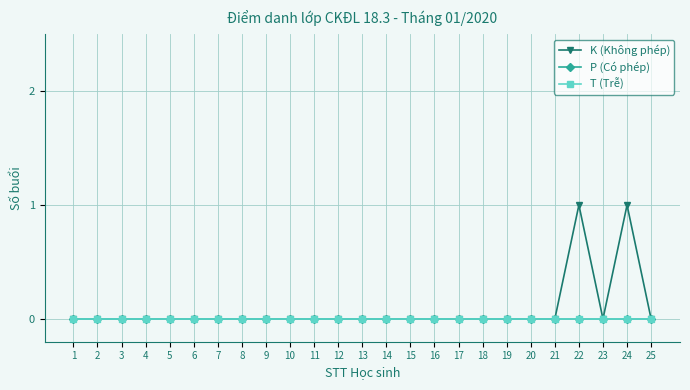

At how many categories does at least one series exceed 0?

2